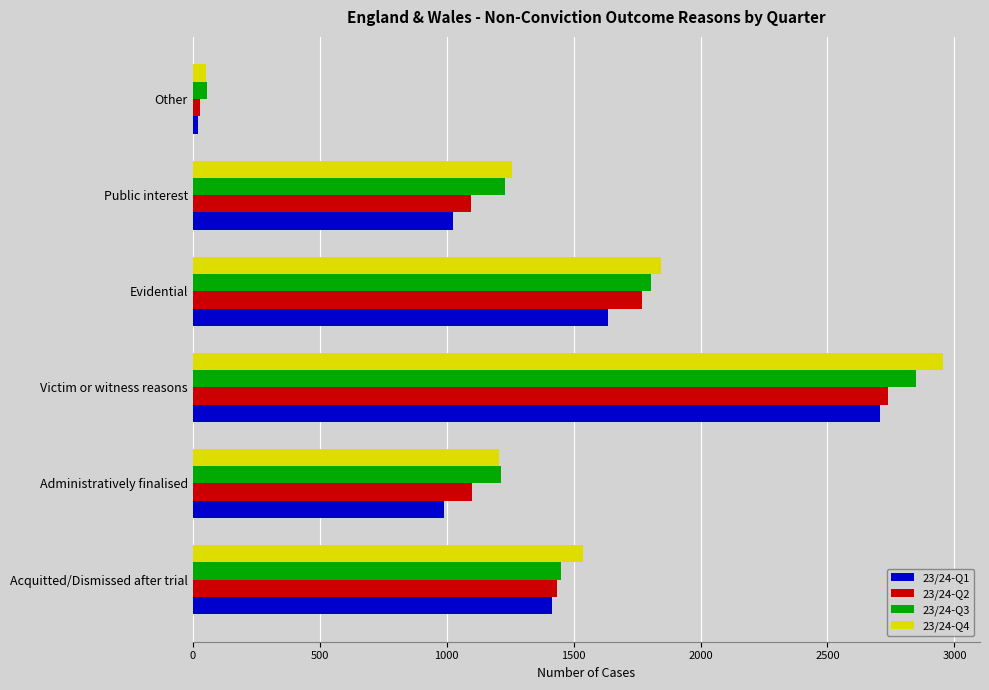

What are all the series names shown in the legend?

23/24-Q1, 23/24-Q2, 23/24-Q3, 23/24-Q4